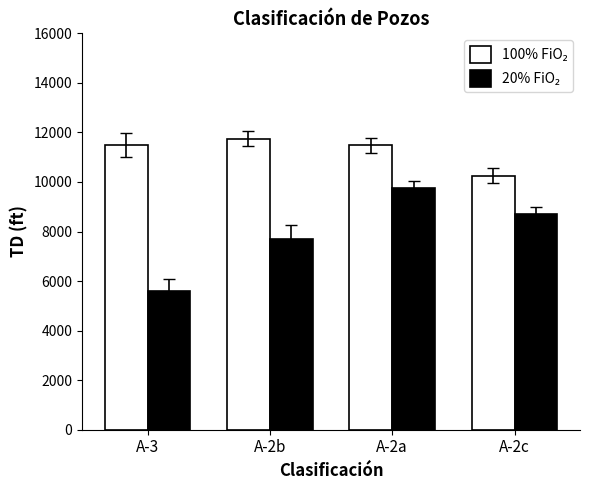

What position from the right is A-2b?

3